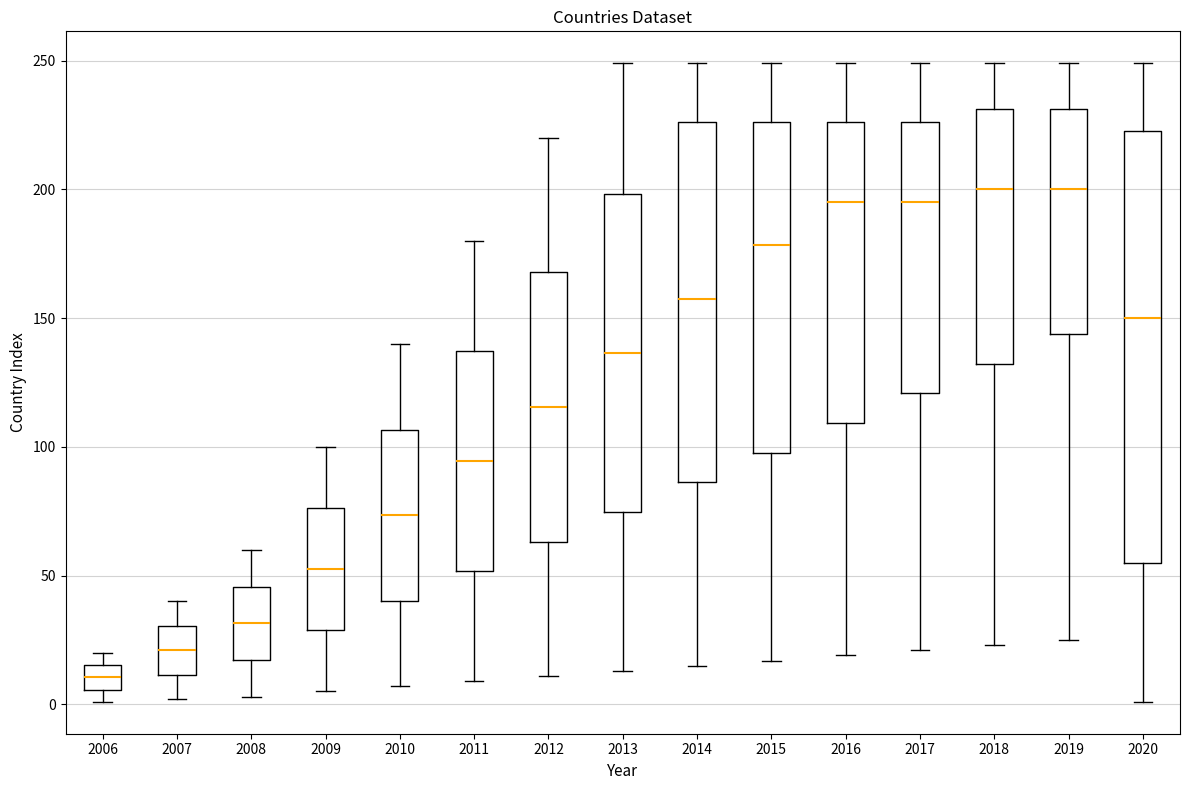

Reading left to right, read every box against the y-axis: the position of its median line, the range the box covers, and the ends of its whiskers. The values are not printed on the chart, so give them approximately, as read against the axis.

2006: median 10, box 5 to 15, whiskers 0 to 20
2007: median 20, box 10 to 30, whiskers 0 to 40
2008: median 30, box 15 to 45, whiskers 5 to 60
2009: median 55, box 30 to 75, whiskers 5 to 100
2010: median 75, box 40 to 105, whiskers 5 to 140
2011: median 95, box 50 to 135, whiskers 10 to 180
2012: median 115, box 65 to 170, whiskers 10 to 220
2013: median 135, box 75 to 200, whiskers 15 to 250
2014: median 160, box 85 to 225, whiskers 15 to 250
2015: median 180, box 100 to 225, whiskers 15 to 250
2016: median 195, box 110 to 225, whiskers 20 to 250
2017: median 195, box 120 to 225, whiskers 20 to 250
2018: median 200, box 130 to 230, whiskers 25 to 250
2019: median 200, box 145 to 230, whiskers 25 to 250
2020: median 150, box 55 to 225, whiskers 0 to 250